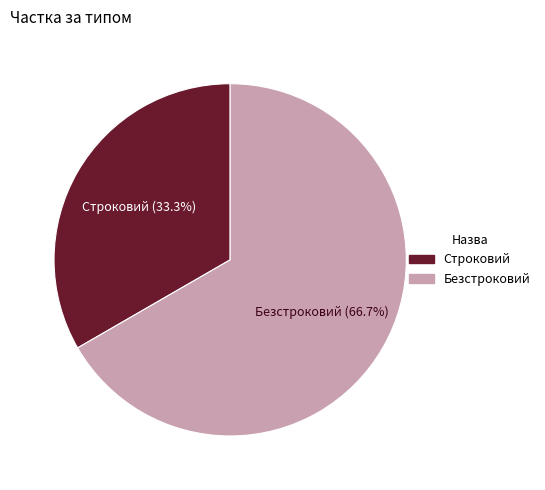

Which has a higher value, Строковий or Безстроковий?

Безстроковий